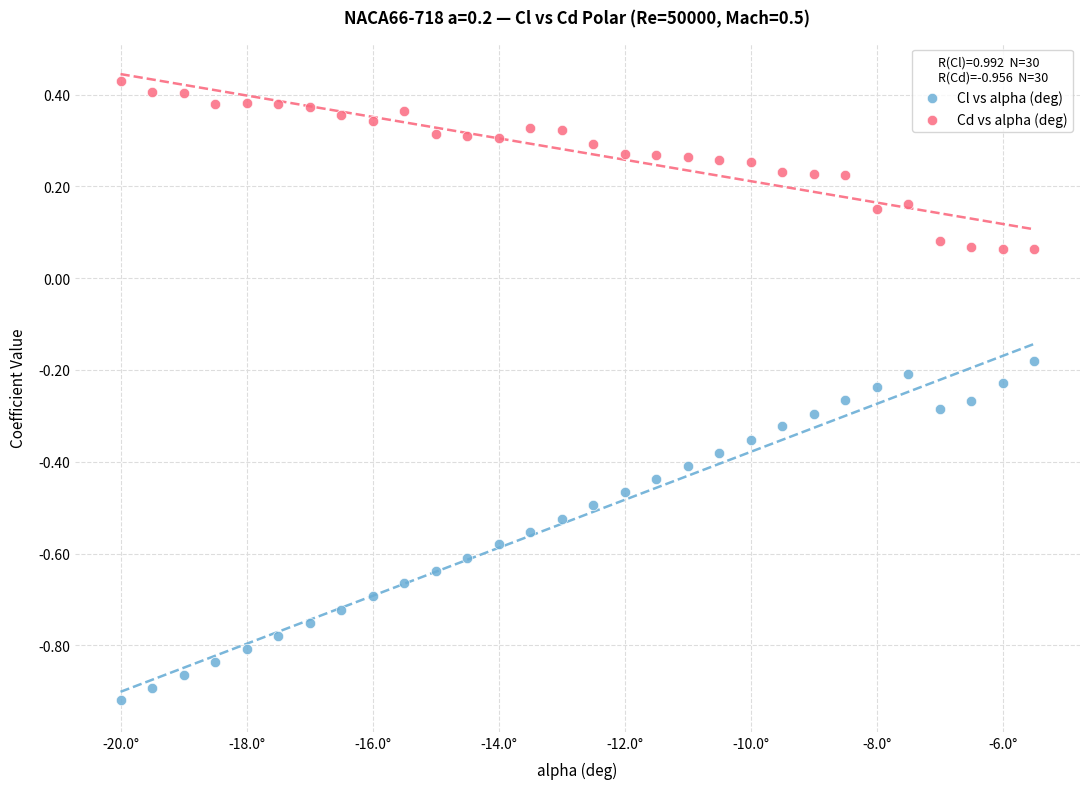

Which series reaches the maximum Y coordinate?

Cd vs alpha (deg)